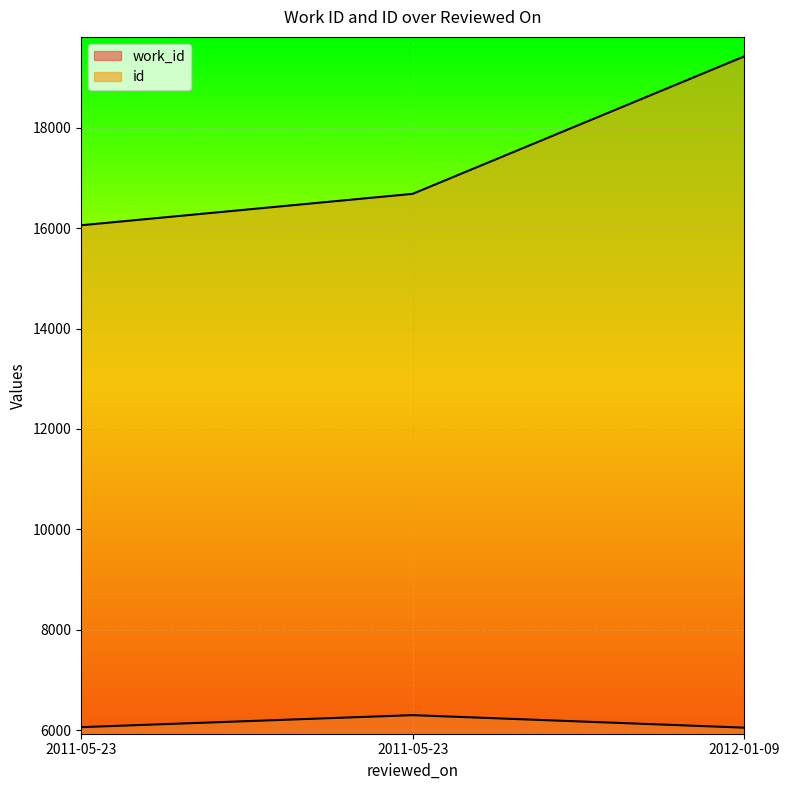

At which label does id reach its minimum?

2011-05-23